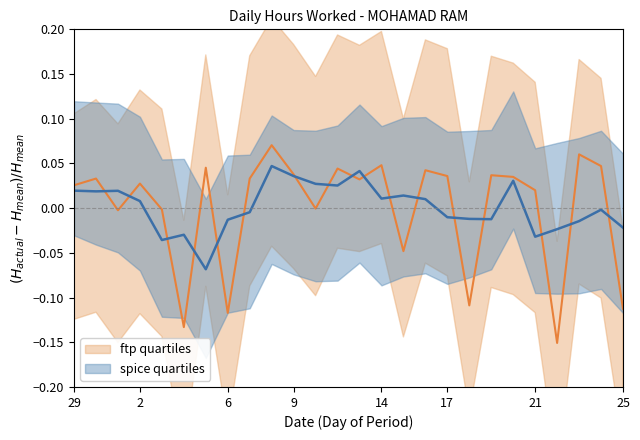

Which series changed the most between 2 and 13?

spice quartiles